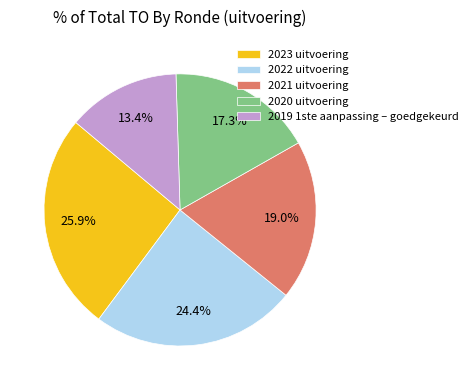

Does 2020 uitvoering represent more than half of the total?

No